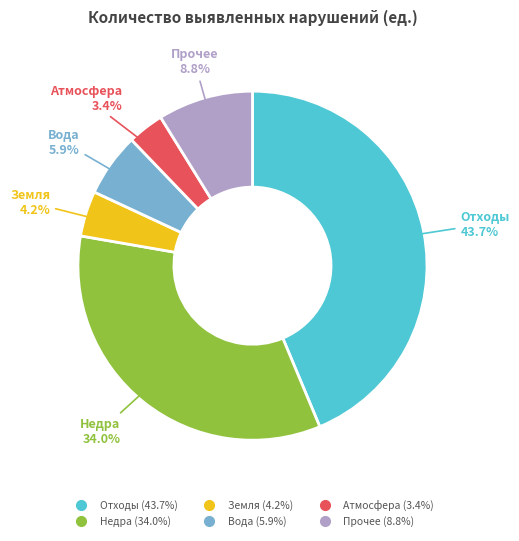

How many segments does this pie chart have?

6